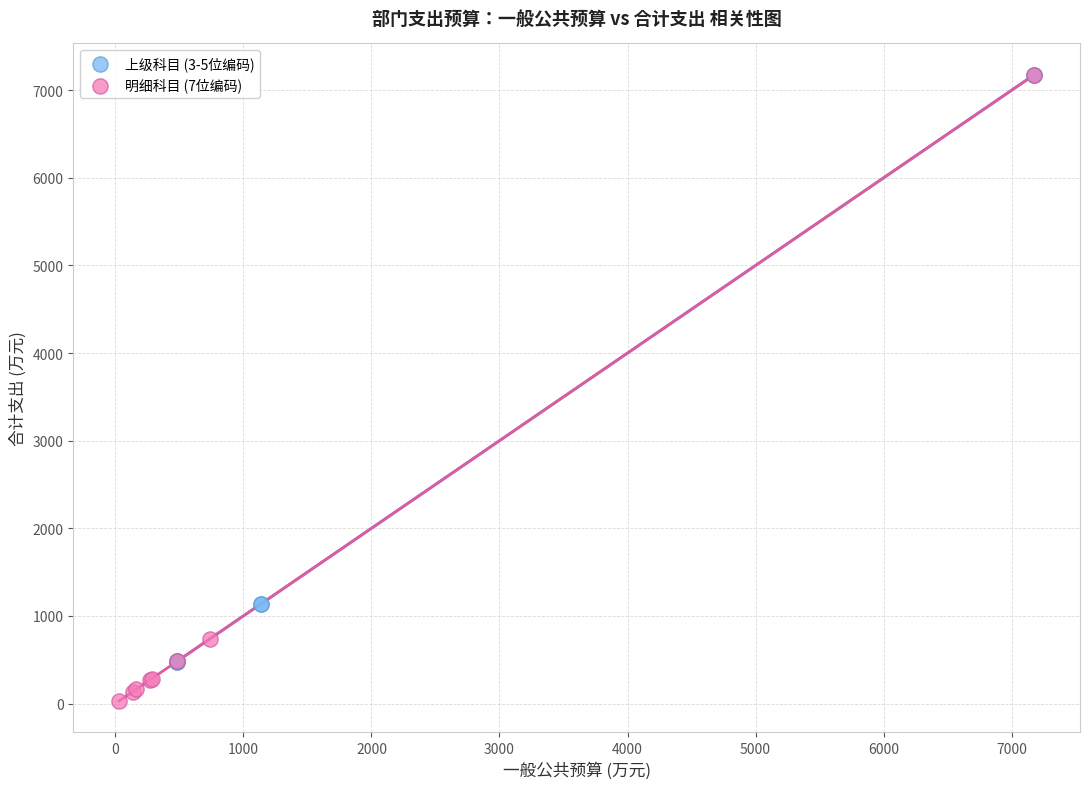

Which series has the widest spread of Y values?

明细科目 (7位编码)